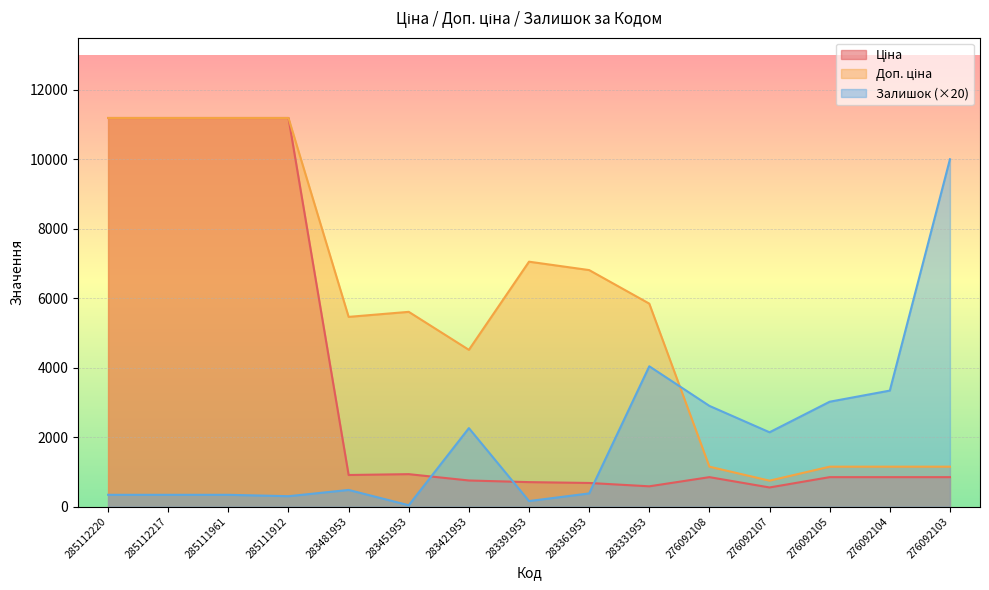

How many data points in Ціна are less than 848?

5